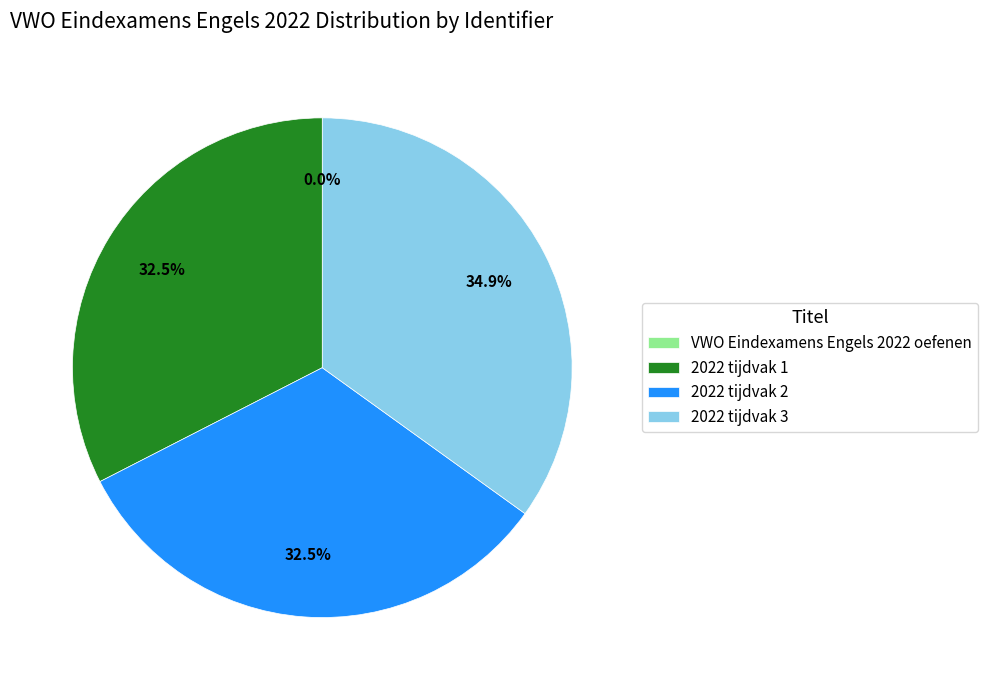

Is there a majority slice in this chart?

No